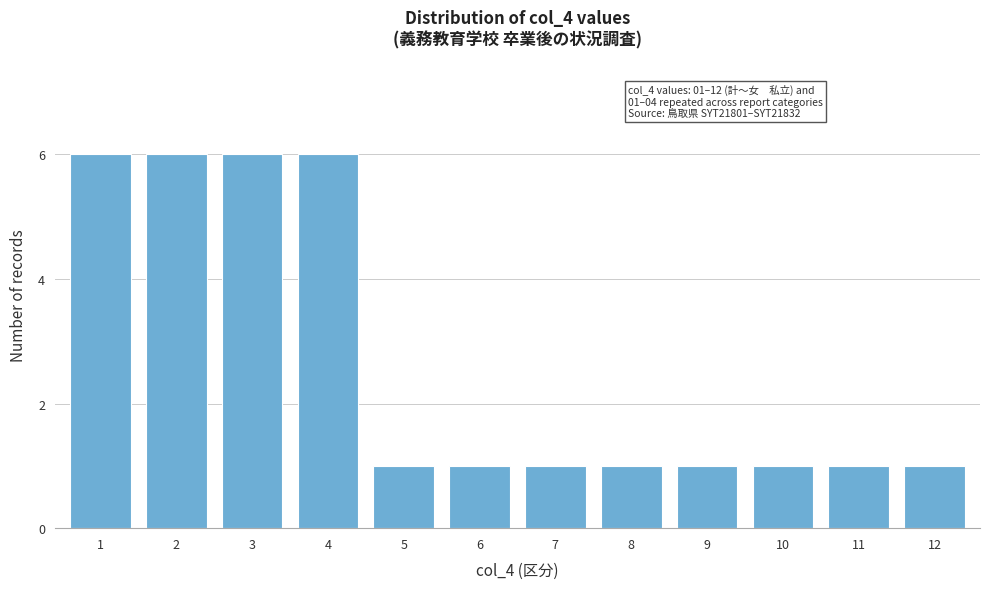

Reading left to right, what are all the values shown in this chart?

6	6	6	6	1	1	1	1	1	1	1	1